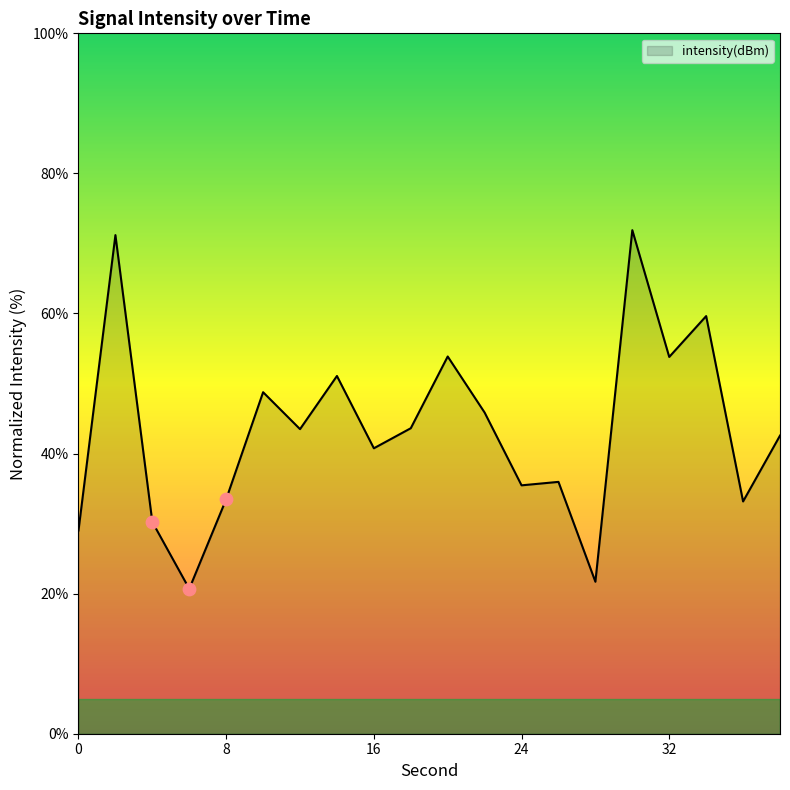

What is the smallest value displayed?

20.7